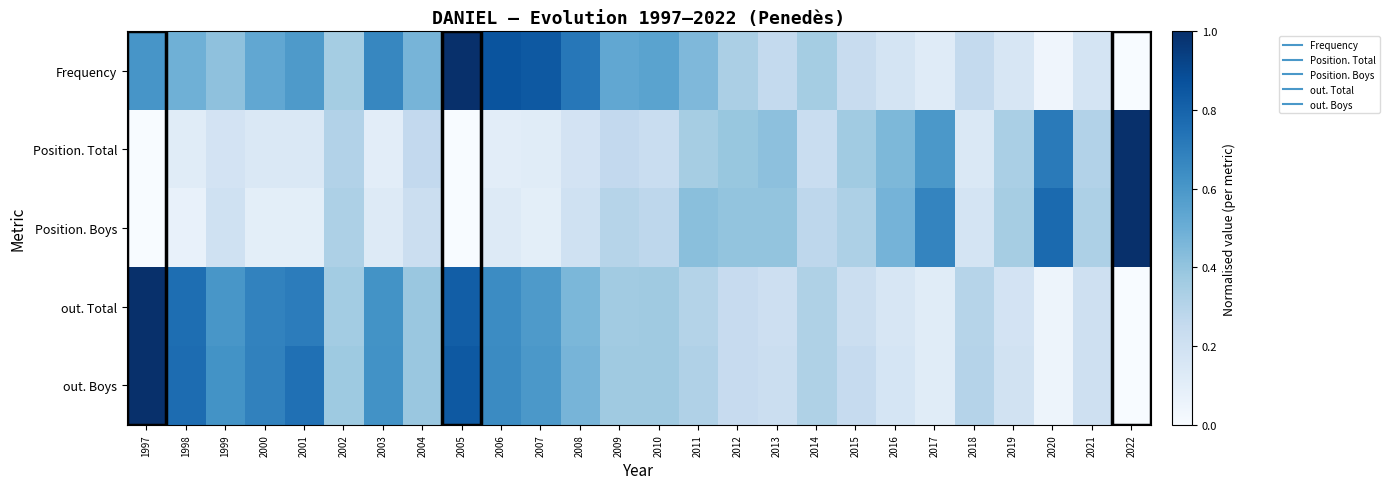

Rank the series at 2009 from lowest to highest value.

Position. Total, Position. Boys, out. Total, out. Boys, Frequency